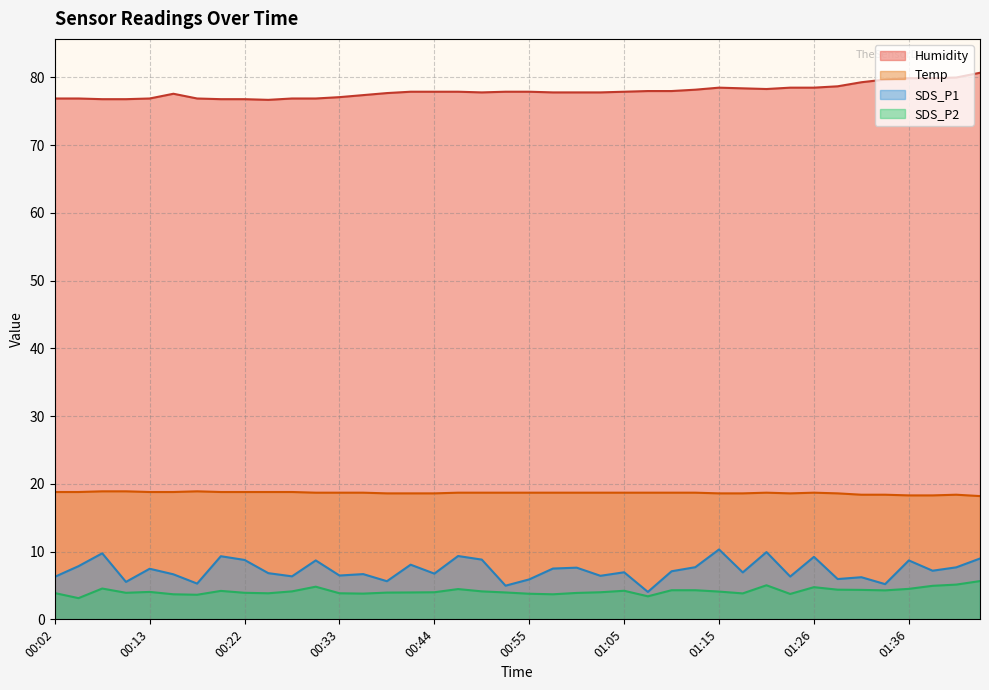

At which category does Temp reach its first local valley?

01:23